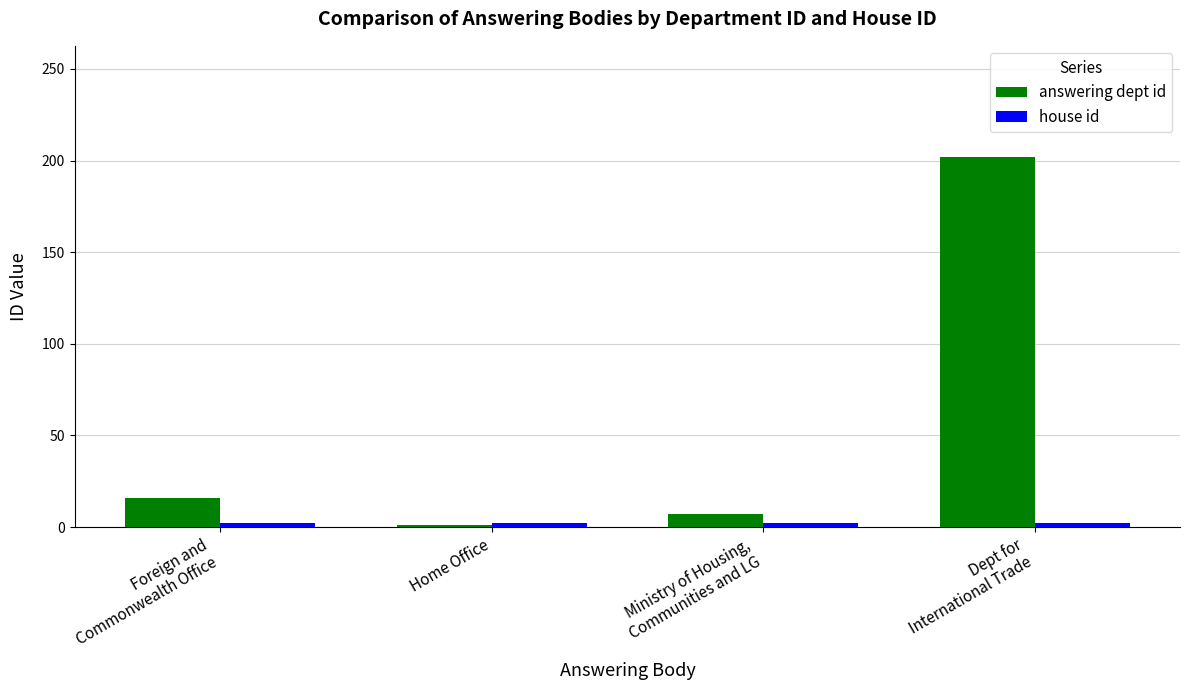

How many bars are there in each group?

2